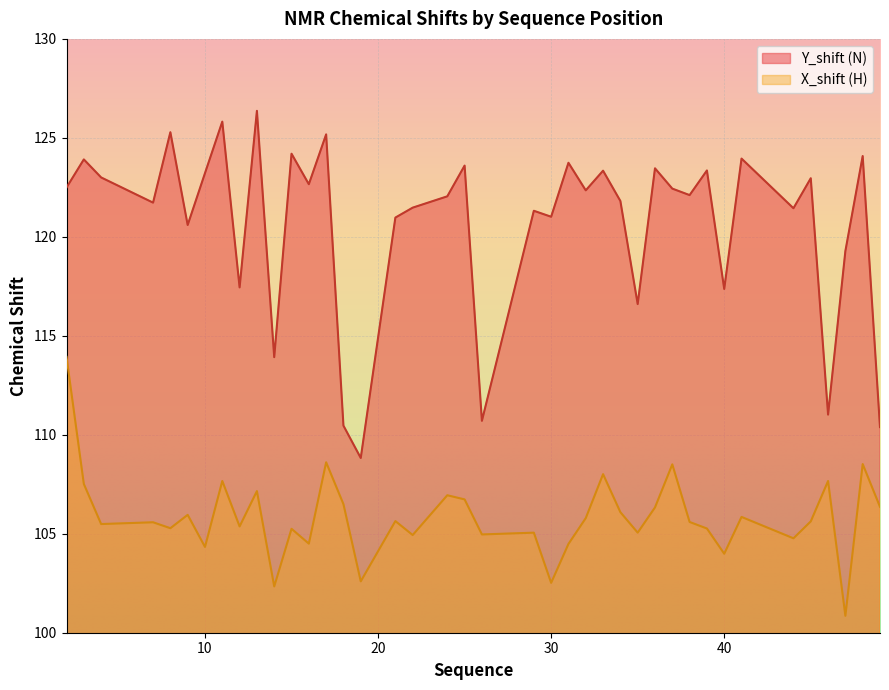

Reading left to right, extract all data points from this chart.

Y_shift: 2=122.5	3=123.9	4=123.0	7=121.7	8=125.3	9=120.6	10=123.2	11=125.8	12=117.4	13=126.4	14=113.9	15=124.2	16=122.7	17=125.2	18=110.5	19=108.8	21=121.0	22=121.5	24=122.0	25=123.6	26=110.7	29=121.3	30=121.0	31=123.7	32=122.3	33=123.3	34=121.8	35=116.6	36=123.5	37=122.4	38=122.1	39=123.4	40=117.4	41=124.0	44=121.4	45=123.0	46=111.0	47=119.3	48=124.1	49=110.4
X_shift: 2=113.9	3=107.5	4=105.5	7=105.6	8=105.3	9=106.0	10=104.3	11=107.7	12=105.4	13=107.2	14=102.3	15=105.2	16=104.5	17=108.6	18=106.5	19=102.6	21=105.6	22=104.9	24=106.9	25=106.7	26=105.0	29=105.1	30=102.5	31=104.5	32=105.8	33=108.0	34=106.1	35=105.1	36=106.3	37=108.5	38=105.6	39=105.3	40=104.0	41=105.9	44=104.8	45=105.6	46=107.7	47=100.9	48=108.5	49=106.4